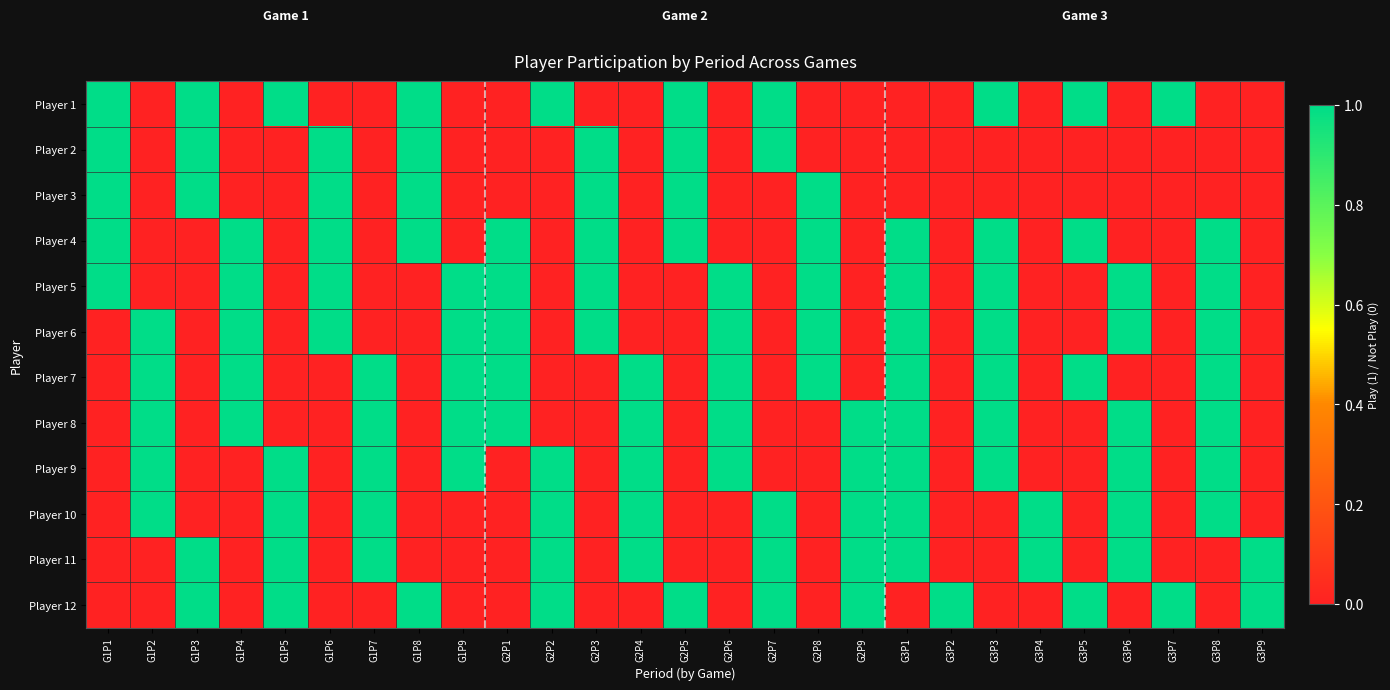

Reading left to right, what are all the values shown in this chart?

Player 1: G1P1=1	G1P2=0	G1P3=1	G1P4=0	G1P5=1	G1P6=0	G1P7=0	G1P8=1	G1P9=0	G2P1=0	G2P2=1	G2P3=0	G2P4=0	G2P5=1	G2P6=0	G2P7=1	G2P8=0	G2P9=0	G3P1=0	G3P2=0	G3P3=1	G3P4=0	G3P5=1	G3P6=0	G3P7=1	G3P8=0	G3P9=0
Player 2: G1P1=1	G1P2=0	G1P3=1	G1P4=0	G1P5=0	G1P6=1	G1P7=0	G1P8=1	G1P9=0	G2P1=0	G2P2=0	G2P3=1	G2P4=0	G2P5=1	G2P6=0	G2P7=1	G2P8=0	G2P9=0	G3P1=0	G3P2=0	G3P3=0	G3P4=0	G3P5=0	G3P6=0	G3P7=0	G3P8=0	G3P9=0
Player 3: G1P1=1	G1P2=0	G1P3=1	G1P4=0	G1P5=0	G1P6=1	G1P7=0	G1P8=1	G1P9=0	G2P1=0	G2P2=0	G2P3=1	G2P4=0	G2P5=1	G2P6=0	G2P7=0	G2P8=1	G2P9=0	G3P1=0	G3P2=0	G3P3=0	G3P4=0	G3P5=0	G3P6=0	G3P7=0	G3P8=0	G3P9=0
Player 4: G1P1=1	G1P2=0	G1P3=0	G1P4=1	G1P5=0	G1P6=1	G1P7=0	G1P8=1	G1P9=0	G2P1=1	G2P2=0	G2P3=1	G2P4=0	G2P5=1	G2P6=0	G2P7=0	G2P8=1	G2P9=0	G3P1=1	G3P2=0	G3P3=1	G3P4=0	G3P5=1	G3P6=0	G3P7=0	G3P8=1	G3P9=0
Player 5: G1P1=1	G1P2=0	G1P3=0	G1P4=1	G1P5=0	G1P6=1	G1P7=0	G1P8=0	G1P9=1	G2P1=1	G2P2=0	G2P3=1	G2P4=0	G2P5=0	G2P6=1	G2P7=0	G2P8=1	G2P9=0	G3P1=1	G3P2=0	G3P3=1	G3P4=0	G3P5=0	G3P6=1	G3P7=0	G3P8=1	G3P9=0
Player 6: G1P1=0	G1P2=1	G1P3=0	G1P4=1	G1P5=0	G1P6=1	G1P7=0	G1P8=0	G1P9=1	G2P1=1	G2P2=0	G2P3=1	G2P4=0	G2P5=0	G2P6=1	G2P7=0	G2P8=1	G2P9=0	G3P1=1	G3P2=0	G3P3=1	G3P4=0	G3P5=0	G3P6=1	G3P7=0	G3P8=1	G3P9=0
Player 7: G1P1=0	G1P2=1	G1P3=0	G1P4=1	G1P5=0	G1P6=0	G1P7=1	G1P8=0	G1P9=1	G2P1=1	G2P2=0	G2P3=0	G2P4=1	G2P5=0	G2P6=1	G2P7=0	G2P8=1	G2P9=0	G3P1=1	G3P2=0	G3P3=1	G3P4=0	G3P5=1	G3P6=0	G3P7=0	G3P8=1	G3P9=0
Player 8: G1P1=0	G1P2=1	G1P3=0	G1P4=1	G1P5=0	G1P6=0	G1P7=1	G1P8=0	G1P9=1	G2P1=1	G2P2=0	G2P3=0	G2P4=1	G2P5=0	G2P6=1	G2P7=0	G2P8=0	G2P9=1	G3P1=1	G3P2=0	G3P3=1	G3P4=0	G3P5=0	G3P6=1	G3P7=0	G3P8=1	G3P9=0
Player 9: G1P1=0	G1P2=1	G1P3=0	G1P4=0	G1P5=1	G1P6=0	G1P7=1	G1P8=0	G1P9=1	G2P1=0	G2P2=1	G2P3=0	G2P4=1	G2P5=0	G2P6=1	G2P7=0	G2P8=0	G2P9=1	G3P1=1	G3P2=0	G3P3=1	G3P4=0	G3P5=0	G3P6=1	G3P7=0	G3P8=1	G3P9=0
Player 10: G1P1=0	G1P2=1	G1P3=0	G1P4=0	G1P5=1	G1P6=0	G1P7=1	G1P8=0	G1P9=0	G2P1=0	G2P2=1	G2P3=0	G2P4=1	G2P5=0	G2P6=0	G2P7=1	G2P8=0	G2P9=1	G3P1=1	G3P2=0	G3P3=0	G3P4=1	G3P5=0	G3P6=1	G3P7=0	G3P8=1	G3P9=0
Player 11: G1P1=0	G1P2=0	G1P3=1	G1P4=0	G1P5=1	G1P6=0	G1P7=1	G1P8=0	G1P9=0	G2P1=0	G2P2=1	G2P3=0	G2P4=1	G2P5=0	G2P6=0	G2P7=1	G2P8=0	G2P9=1	G3P1=1	G3P2=0	G3P3=0	G3P4=1	G3P5=0	G3P6=1	G3P7=0	G3P8=0	G3P9=1
Player 12: G1P1=0	G1P2=0	G1P3=1	G1P4=0	G1P5=1	G1P6=0	G1P7=0	G1P8=1	G1P9=0	G2P1=0	G2P2=1	G2P3=0	G2P4=0	G2P5=1	G2P6=0	G2P7=1	G2P8=0	G2P9=1	G3P1=0	G3P2=1	G3P3=0	G3P4=0	G3P5=1	G3P6=0	G3P7=1	G3P8=0	G3P9=1